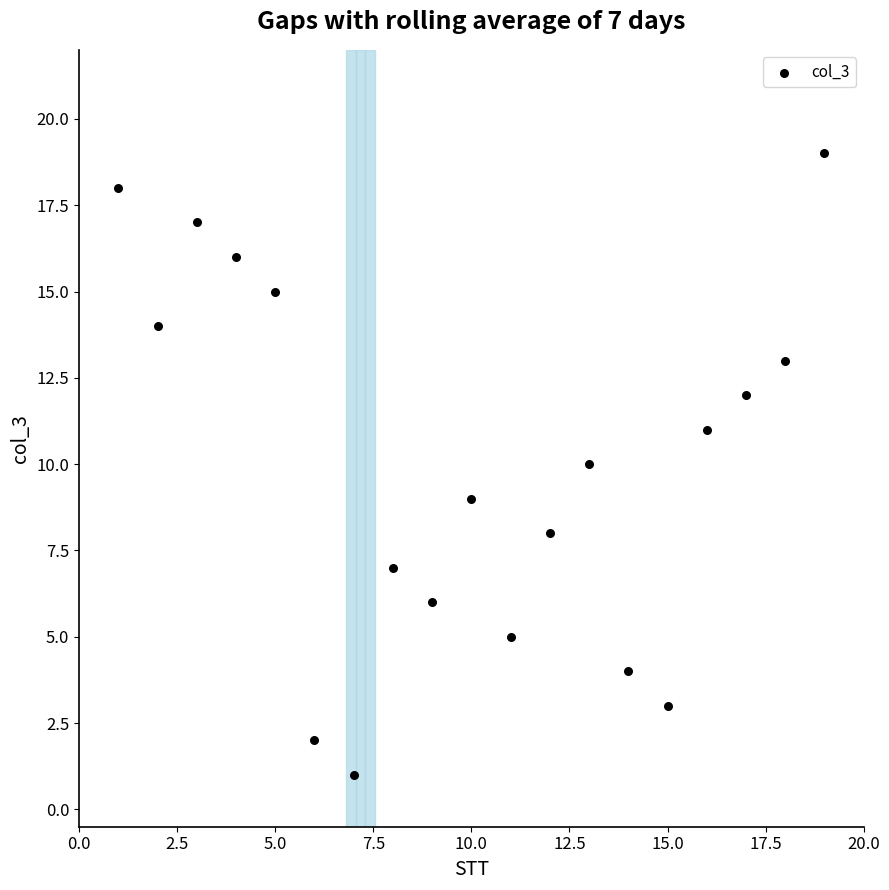

What is the range of X values (max minus min)?

18